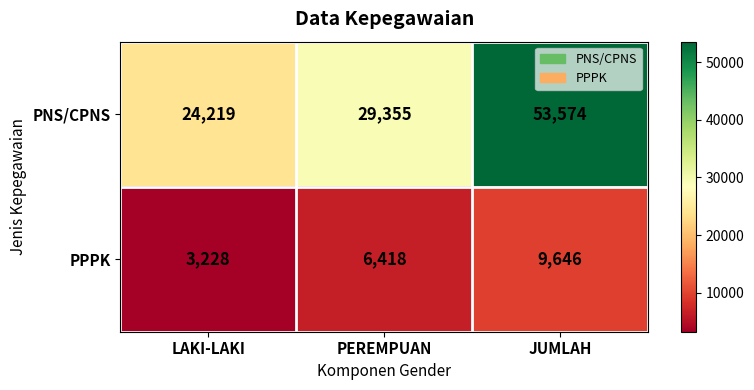

The PPPK series shows 3550 at PEREMPUAN. True or false?

False